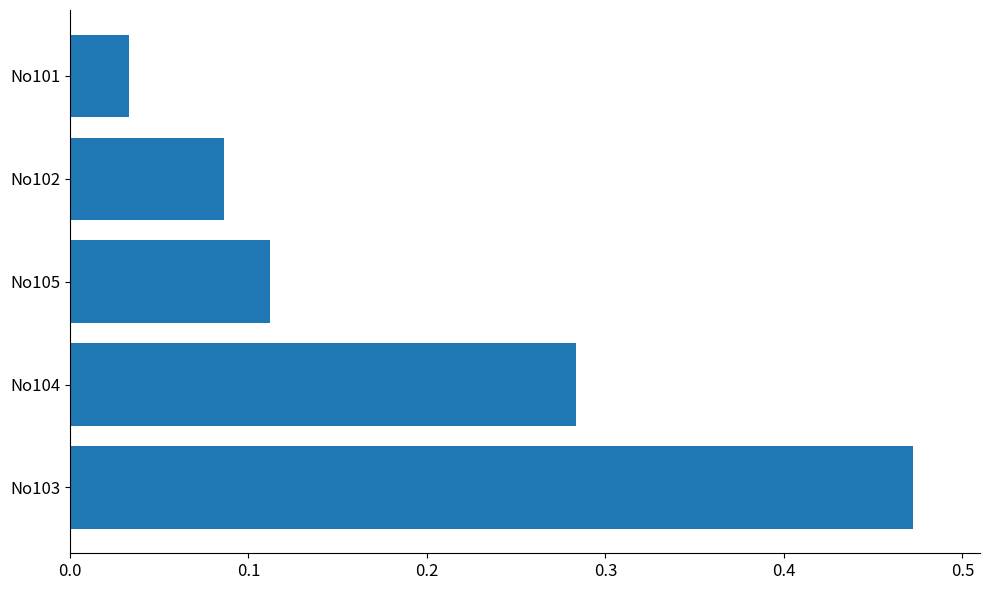

Does the chart contain stacked bars?

No